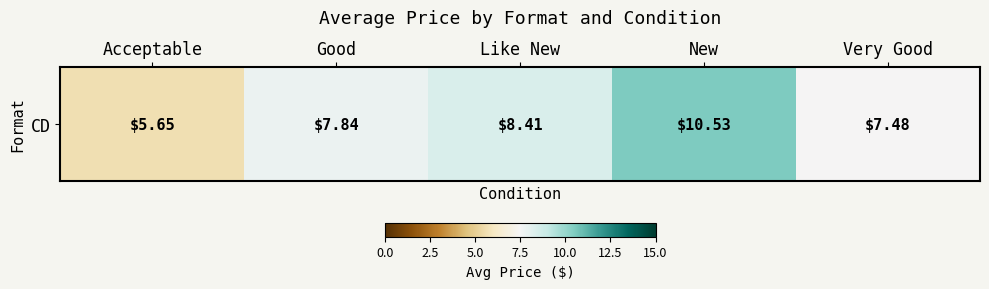

What is the difference between the values at New and Acceptable?

4.9